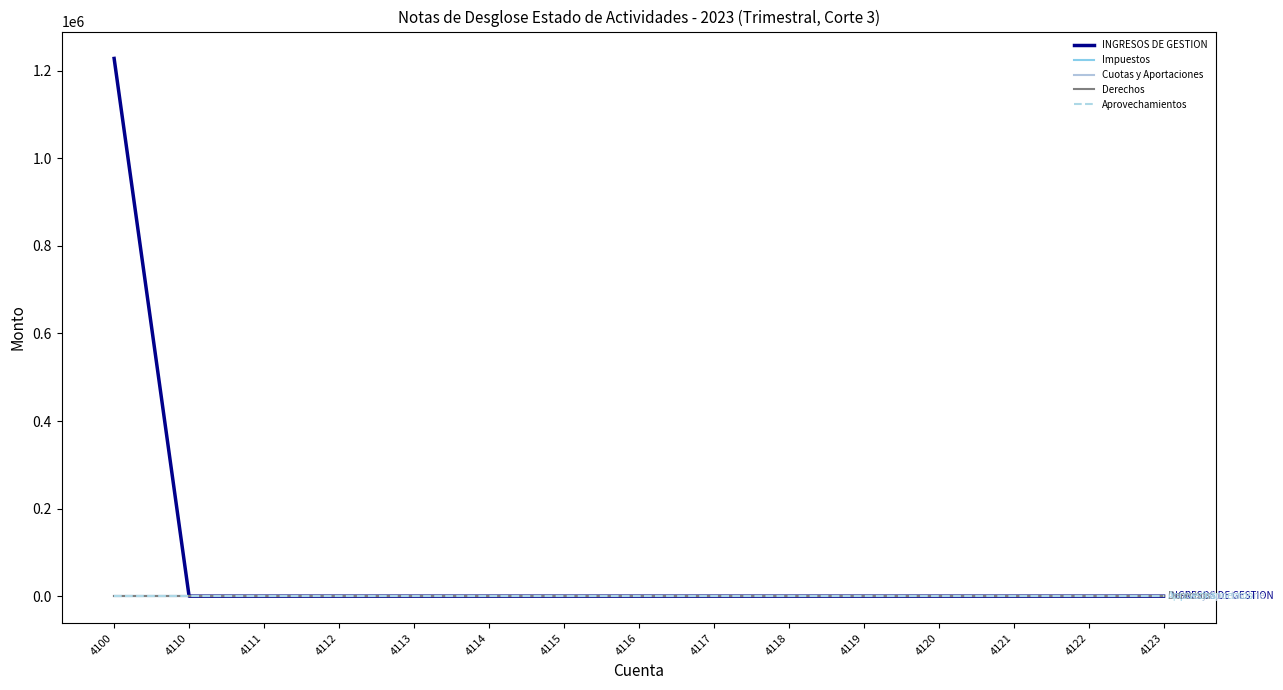

Which has a higher value, 4100 or 4110?

4100